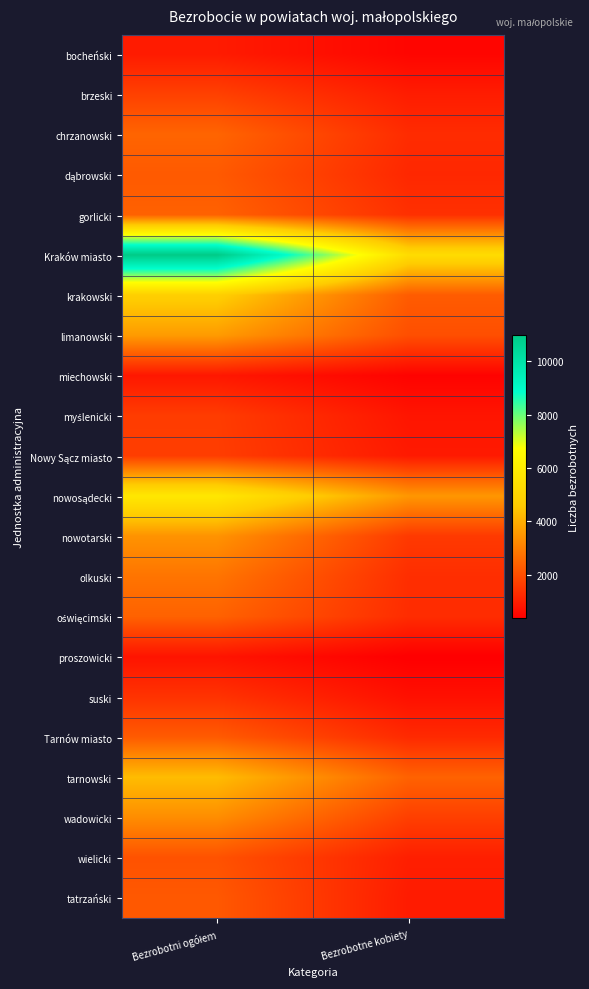

Count the number of categories in the chart.

2